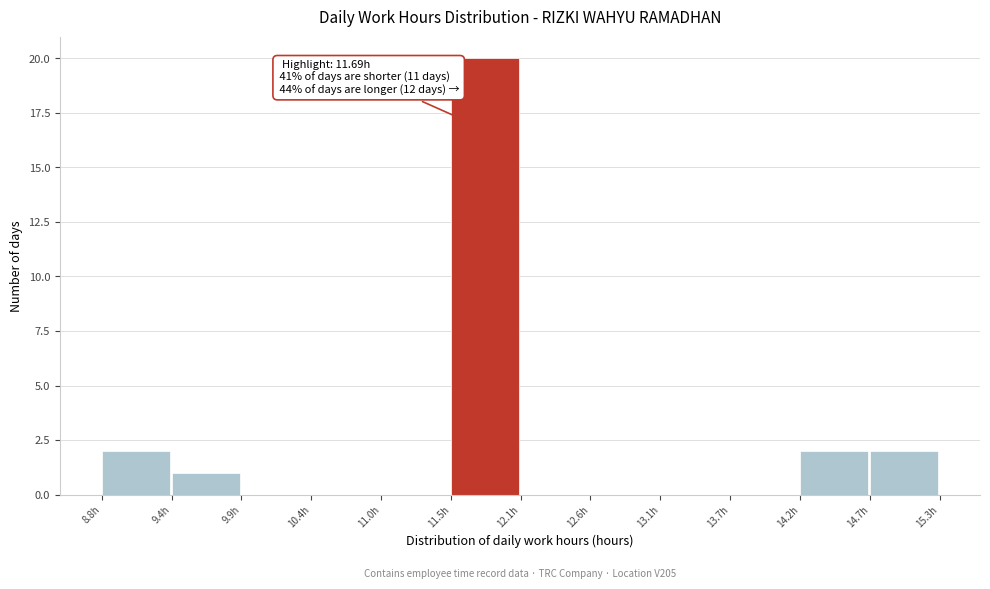

Over which range of the x-axis is the bar tallest?

11.5 to 12.1